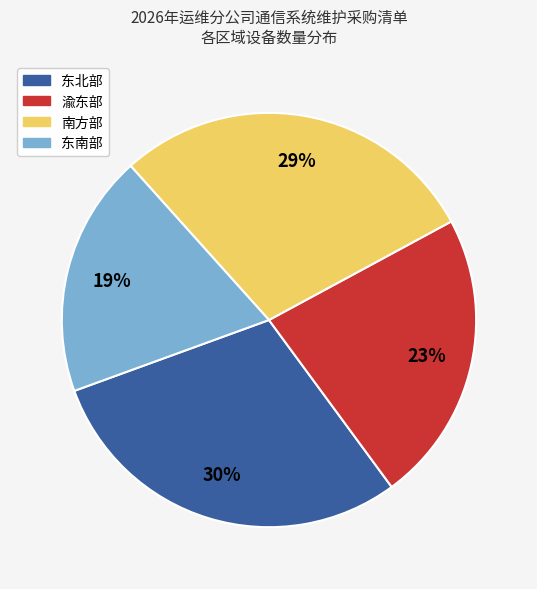

Which category has the smallest portion of the pie?

东南部